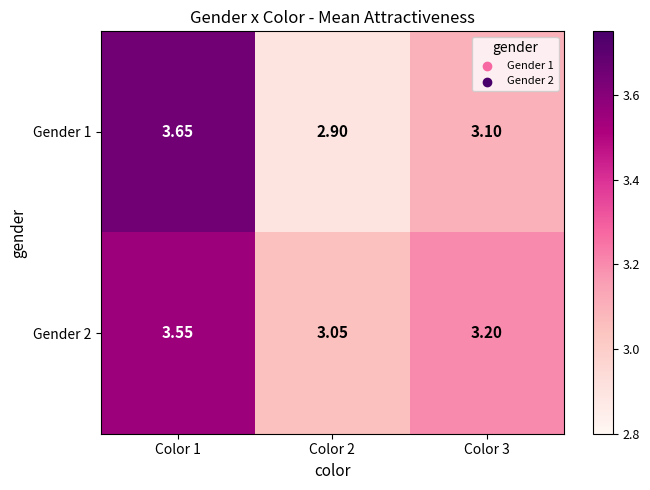

Is the value of Gender 2 at Color 2 greater than the value of Gender 1 at Color 2?

Yes